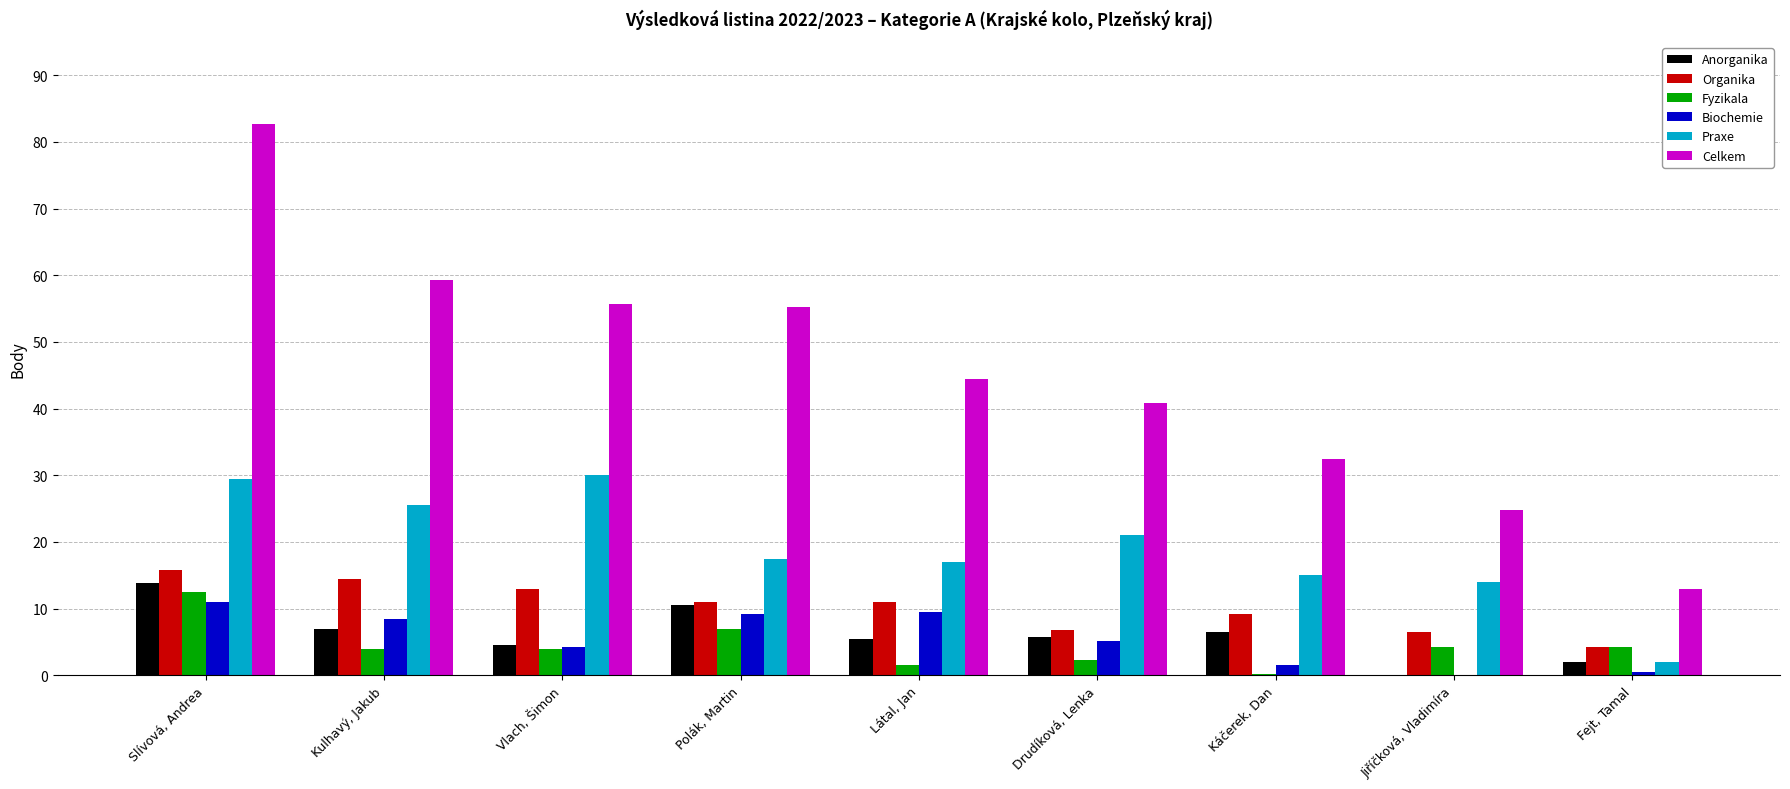

Which series changed the most between Drudíková, Lenka and Jiříčková, Vladimíra?

Celkem